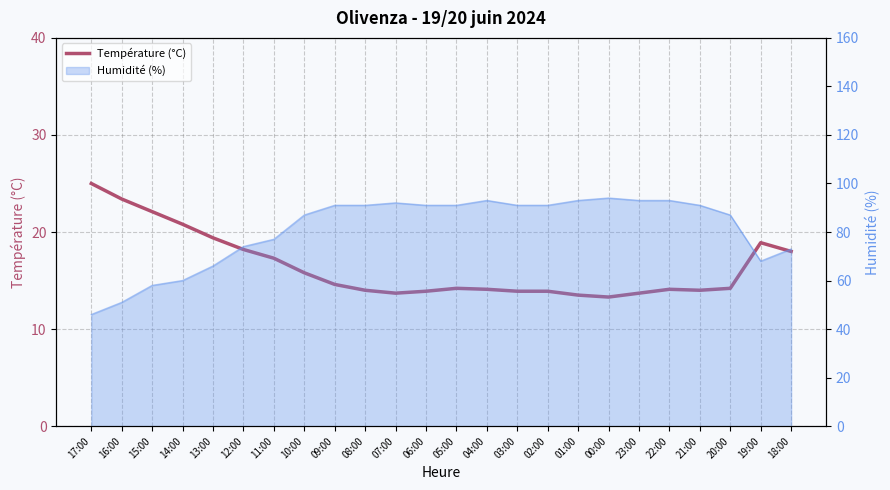

What is the label of the 16th point from the right?

09:00